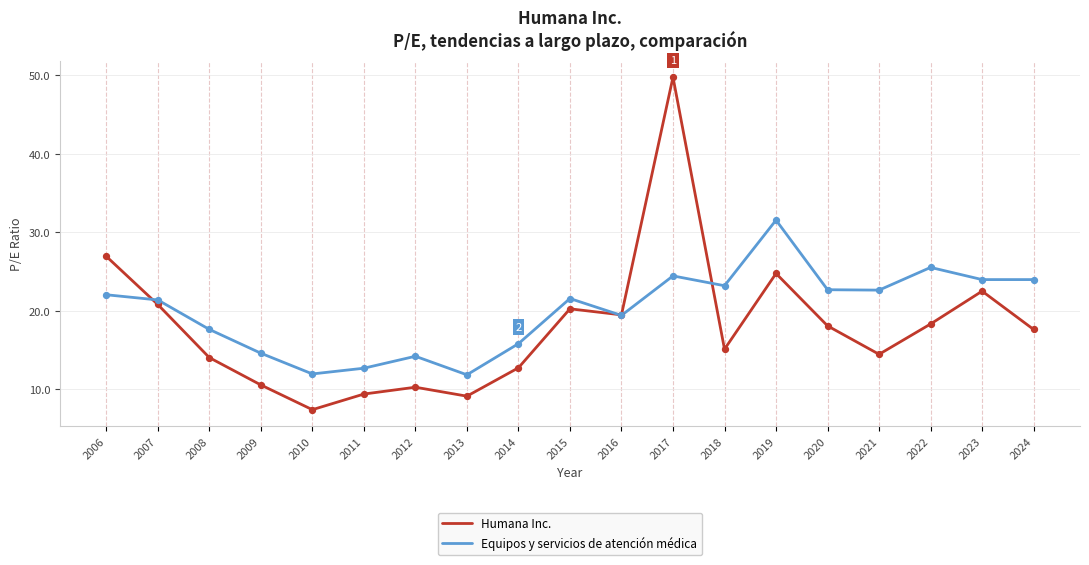

Is the value of Equipos y servicios de atención médica at 2019 greater than the value of Humana Inc. at 2013?

Yes